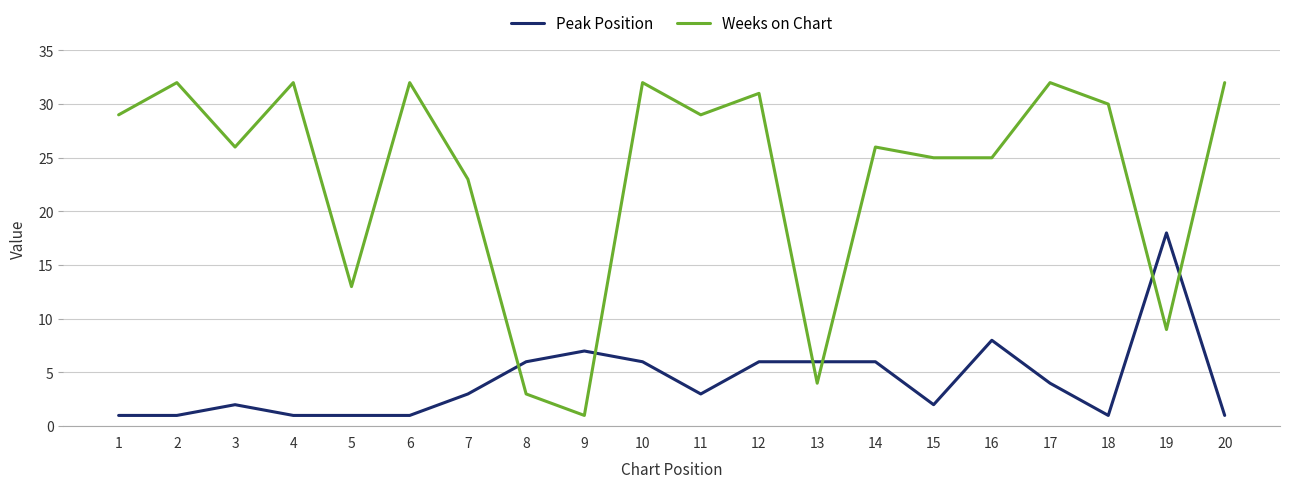

How many series are shown in this chart?

2